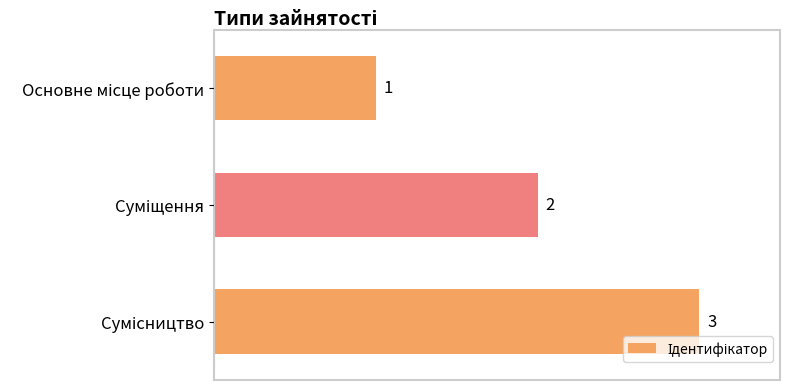

Are the bars horizontal?

Yes